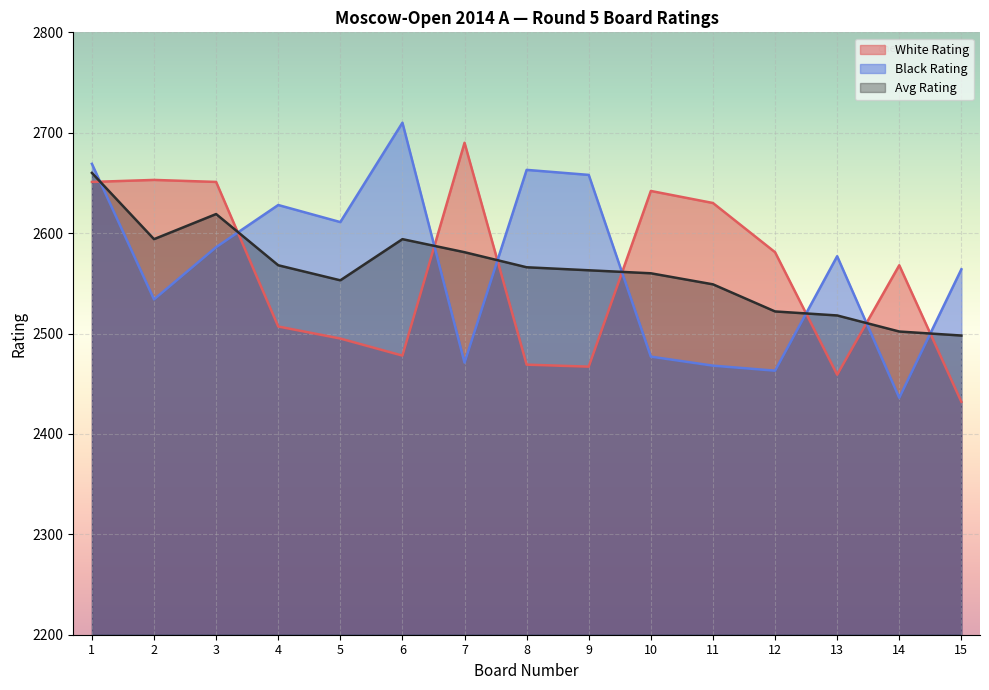

Does the chart display data point markers on the line(s)?

No